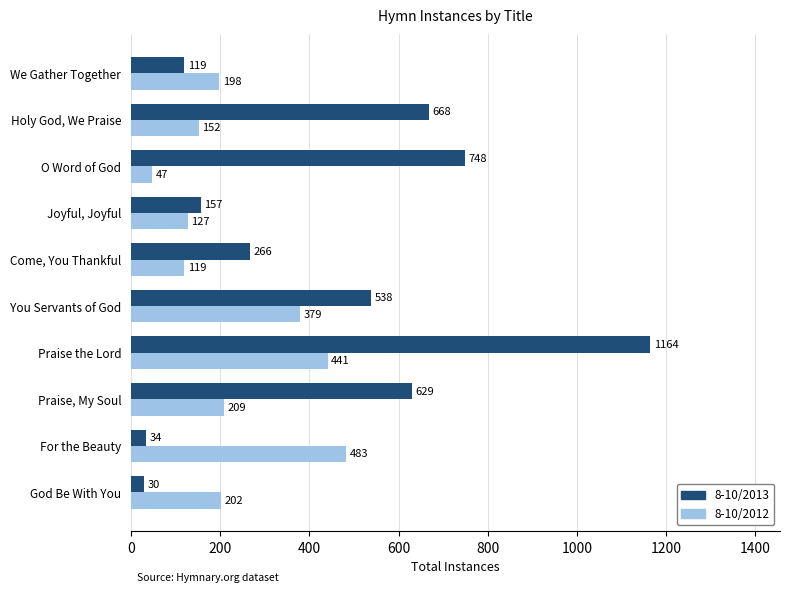

Count the number of categories in the chart.

10